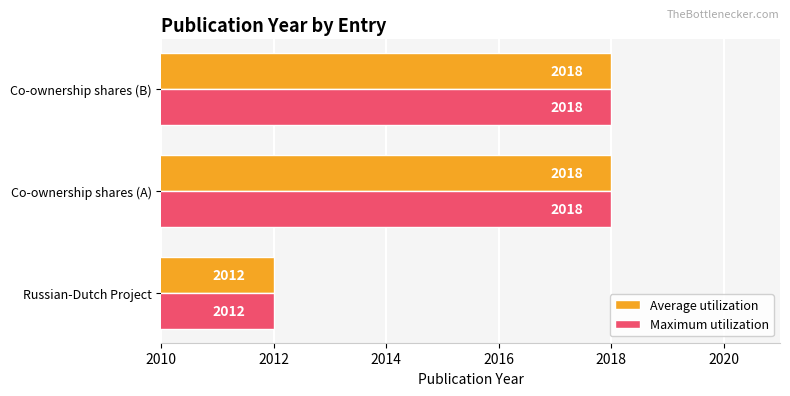

What is the smallest value displayed?

2012